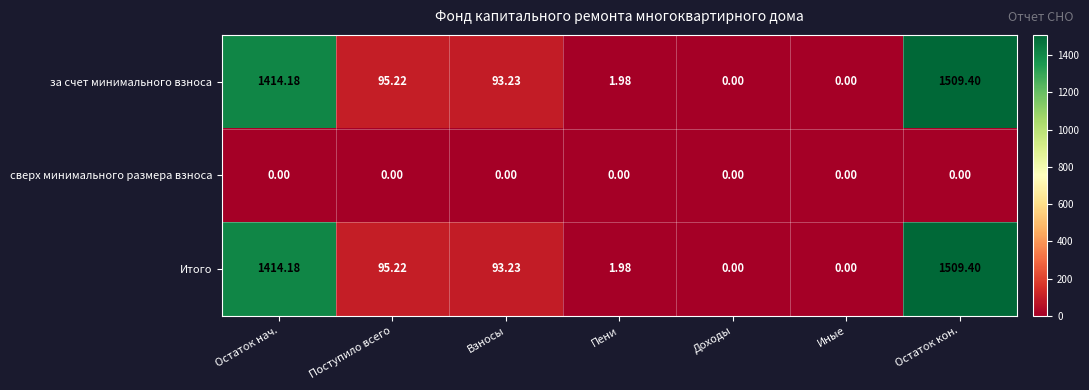

At which category is the sum across all series the highest?

Остаток кон.